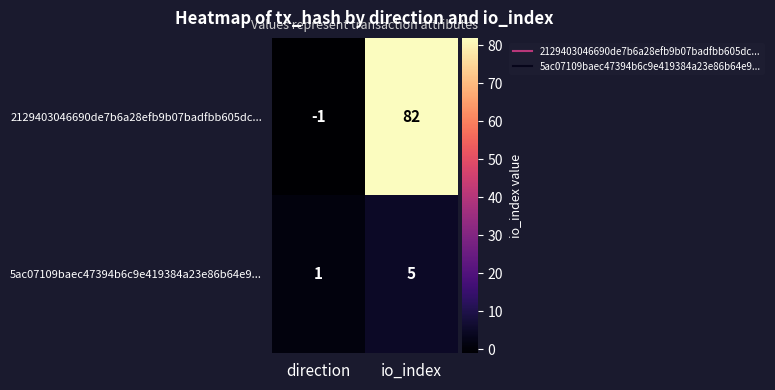

What is the difference between the maximum and minimum values in the 2129403046690de7b6a28efb9b07badfbb605dc... series?

83